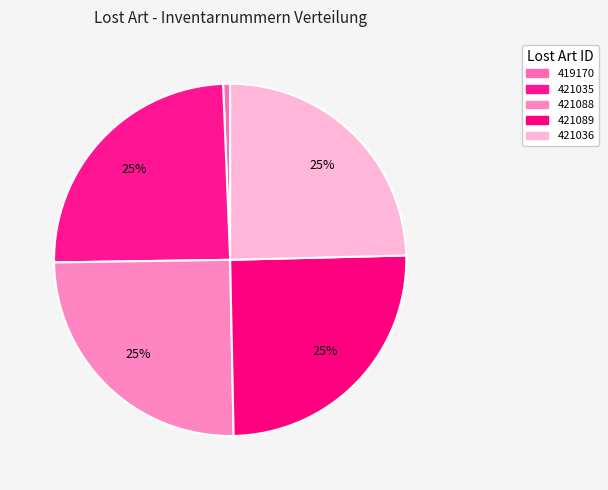

Between 421088 and 419170, which is larger?

421088